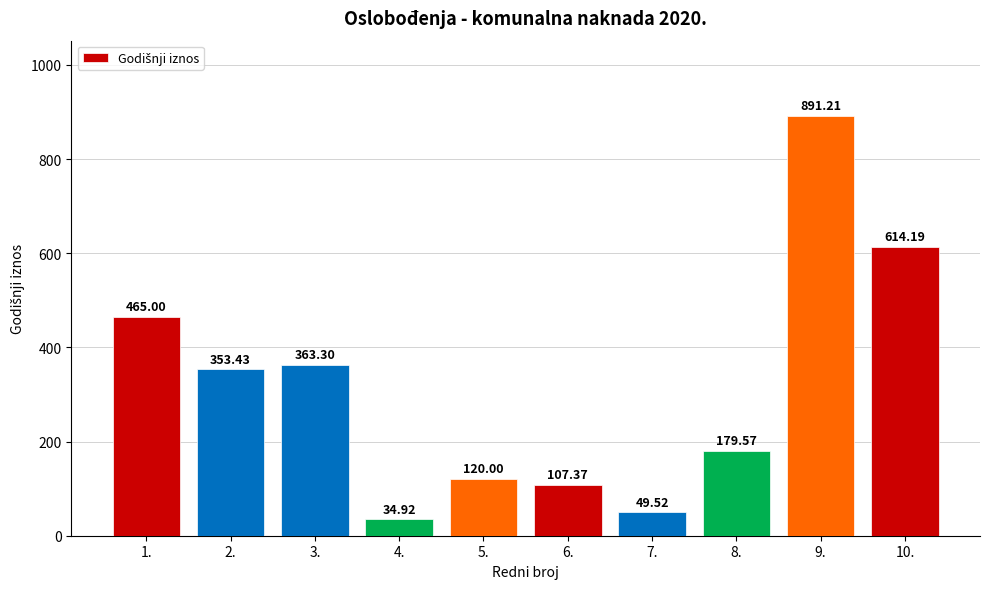

What is the minimum value shown in the chart?

34.9